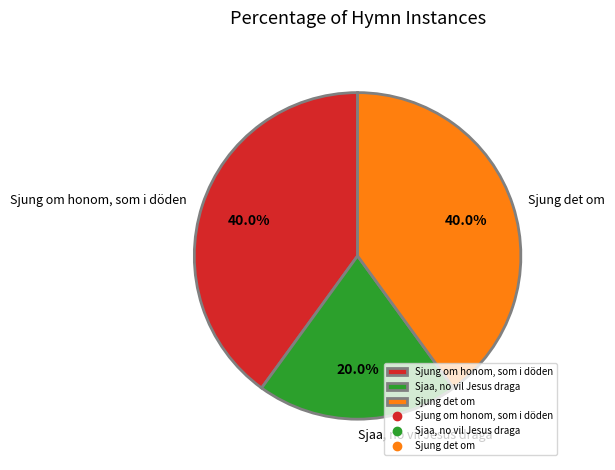

What is the smallest slice in the pie chart?

Sjaa, no vil Jesus draga